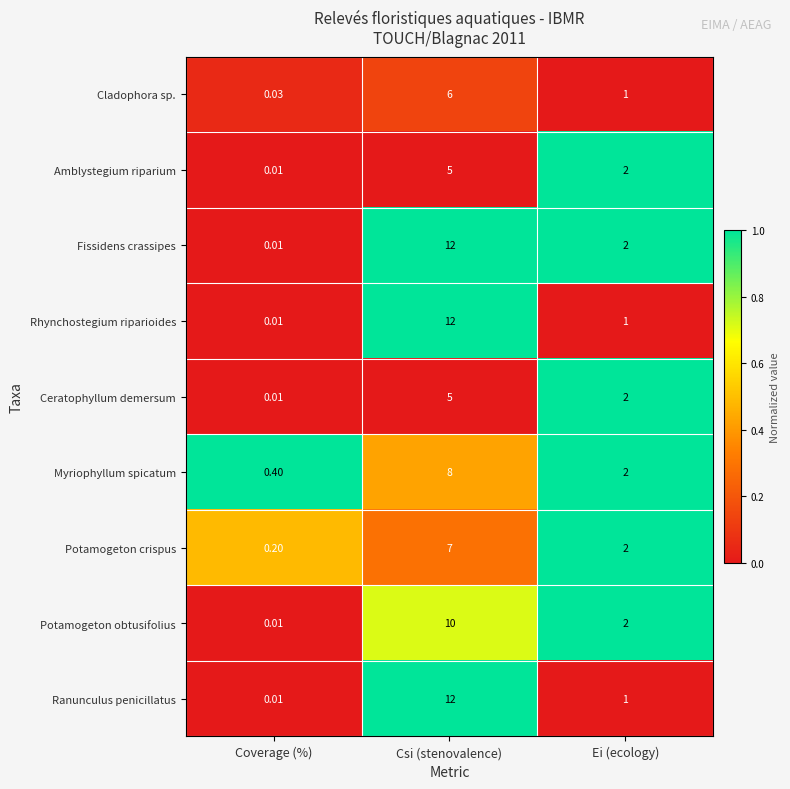

At which label does Myriophyllum spicatum first exceed 2?

Csi (stenovalence)